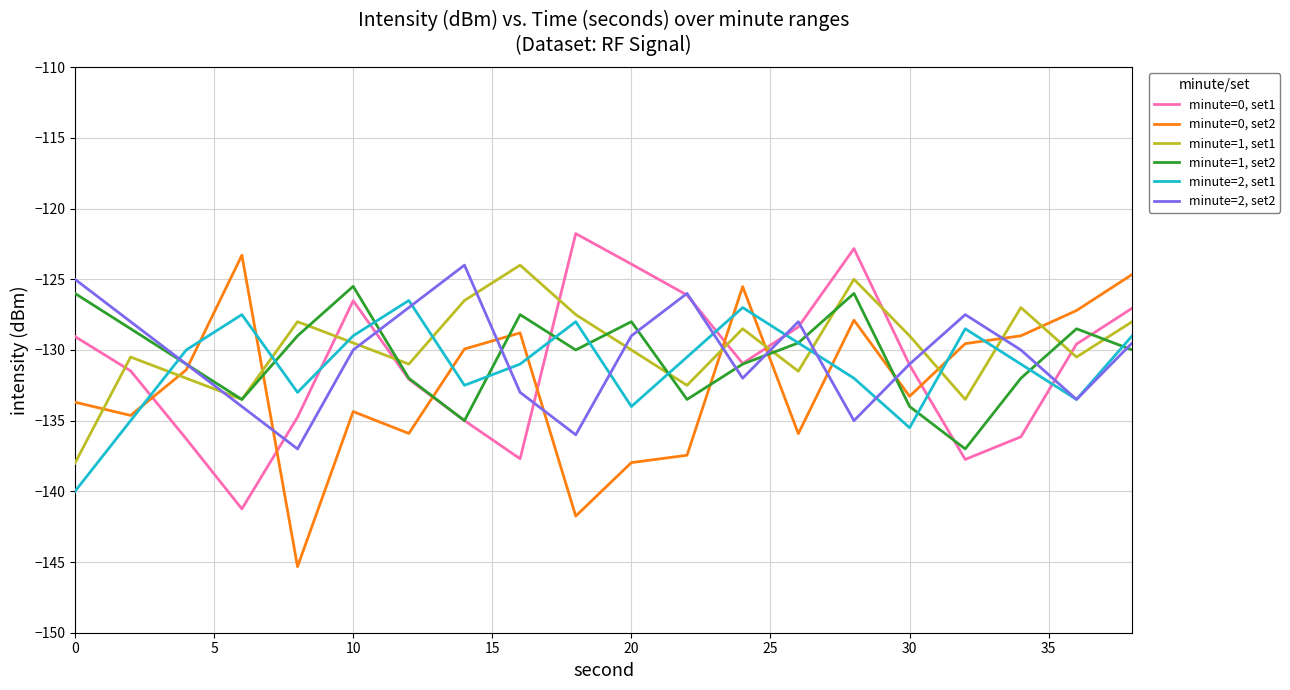

What is the greatest value displayed?

-121.8